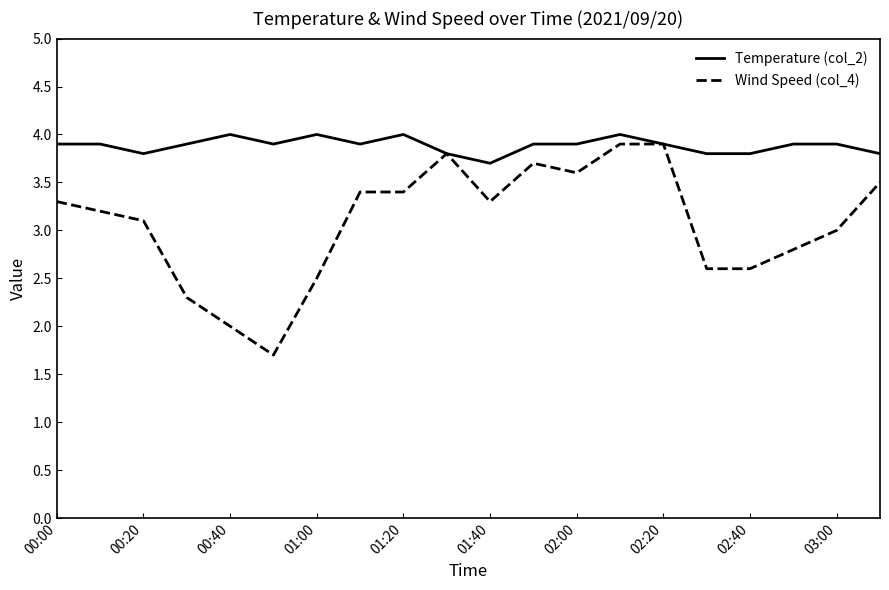

Which series has the largest total across all categories?

Temperature (col_2)